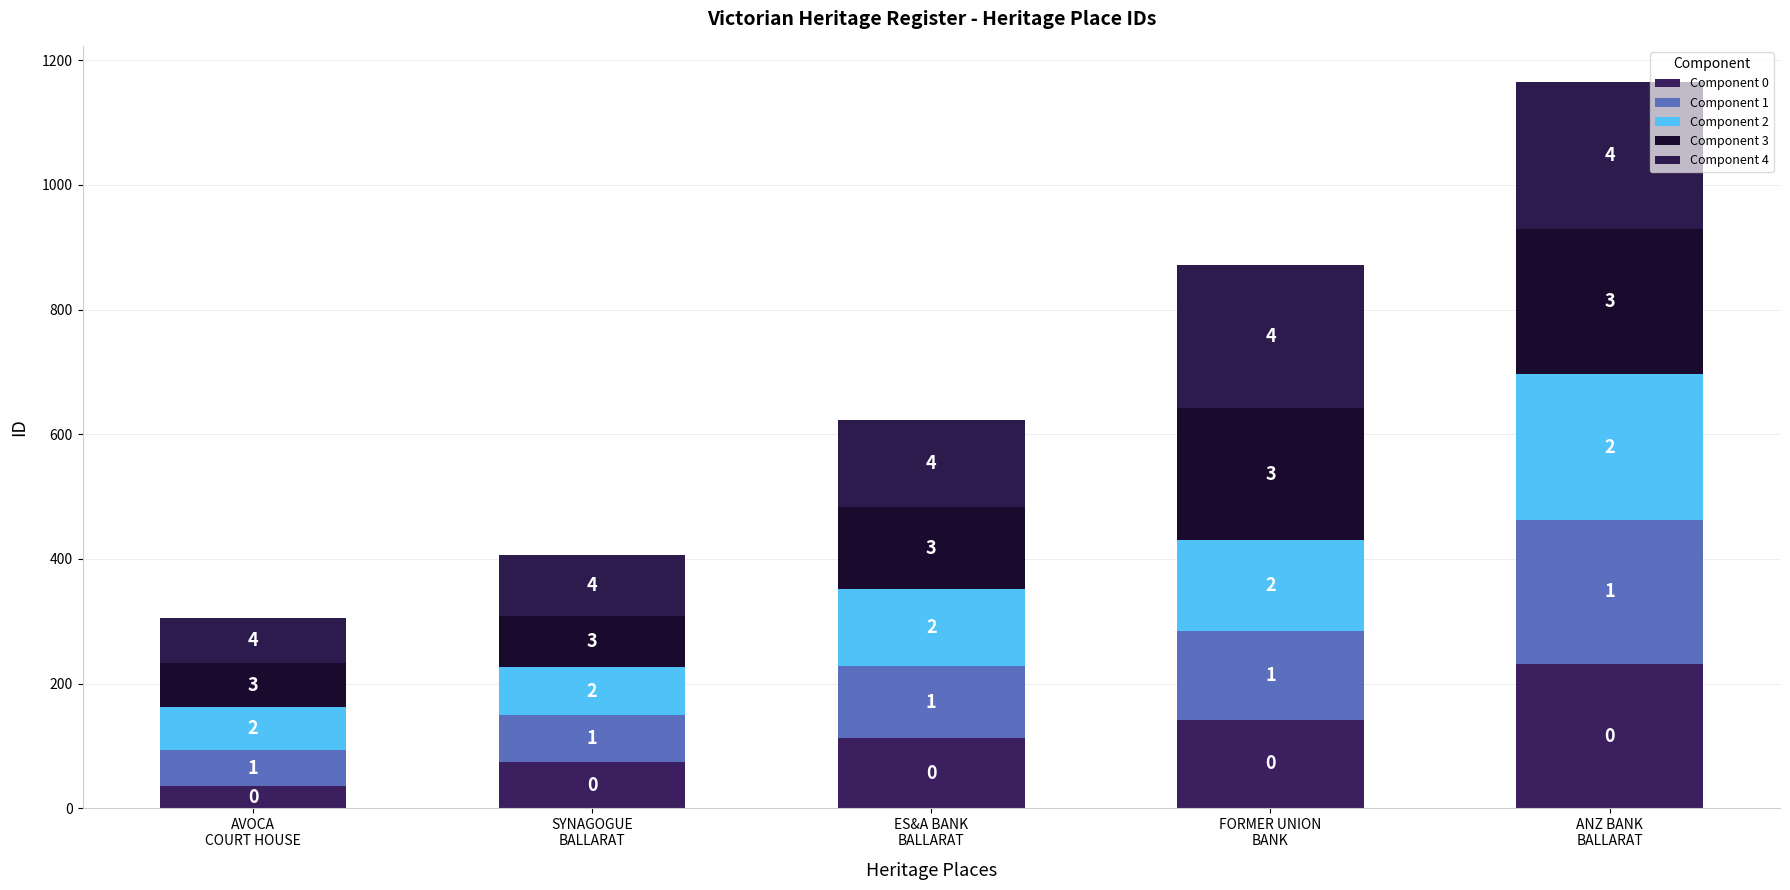

How many bars are there in total?

5